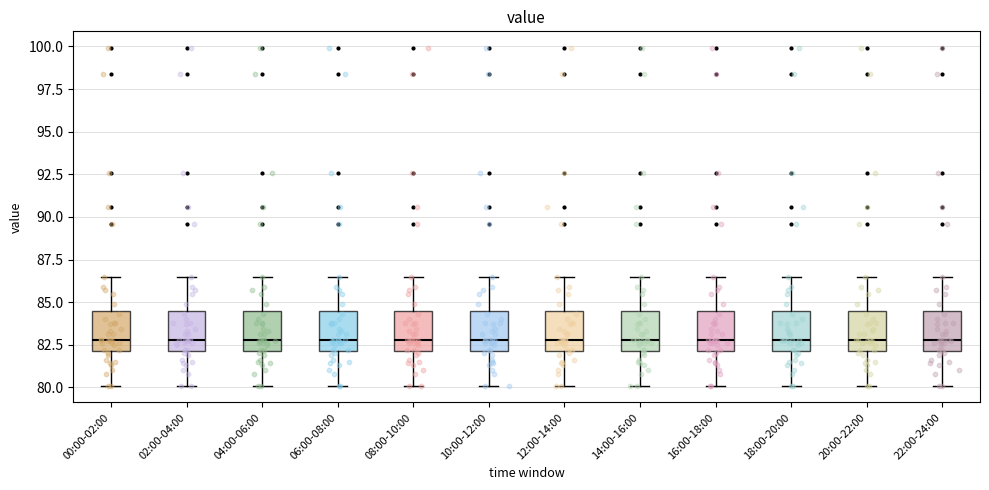

Reading left to right, transcribe this box plot: for each box, give where its median line is, the range the box spans, and where its two whiskers end, as read against the y-axis. The values are not printed on the chart, so give them approximately, as read against the axis.

00:00-02:00: median 83.0, box 82.0 to 84.5, whiskers 80.0 to 86.5
02:00-04:00: median 83.0, box 82.0 to 84.5, whiskers 80.0 to 86.5
04:00-06:00: median 83.0, box 82.0 to 84.5, whiskers 80.0 to 86.5
06:00-08:00: median 83.0, box 82.0 to 84.5, whiskers 80.0 to 86.5
08:00-10:00: median 83.0, box 82.0 to 84.5, whiskers 80.0 to 86.5
10:00-12:00: median 83.0, box 82.0 to 84.5, whiskers 80.0 to 86.5
12:00-14:00: median 83.0, box 82.0 to 84.5, whiskers 80.0 to 86.5
14:00-16:00: median 83.0, box 82.0 to 84.5, whiskers 80.0 to 86.5
16:00-18:00: median 83.0, box 82.0 to 84.5, whiskers 80.0 to 86.5
18:00-20:00: median 83.0, box 82.0 to 84.5, whiskers 80.0 to 86.5
20:00-22:00: median 83.0, box 82.0 to 84.5, whiskers 80.0 to 86.5
22:00-24:00: median 83.0, box 82.0 to 84.5, whiskers 80.0 to 86.5